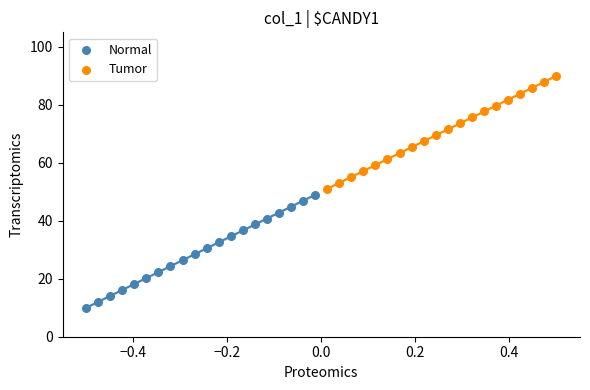

Which series reaches the minimum Y coordinate?

Normal